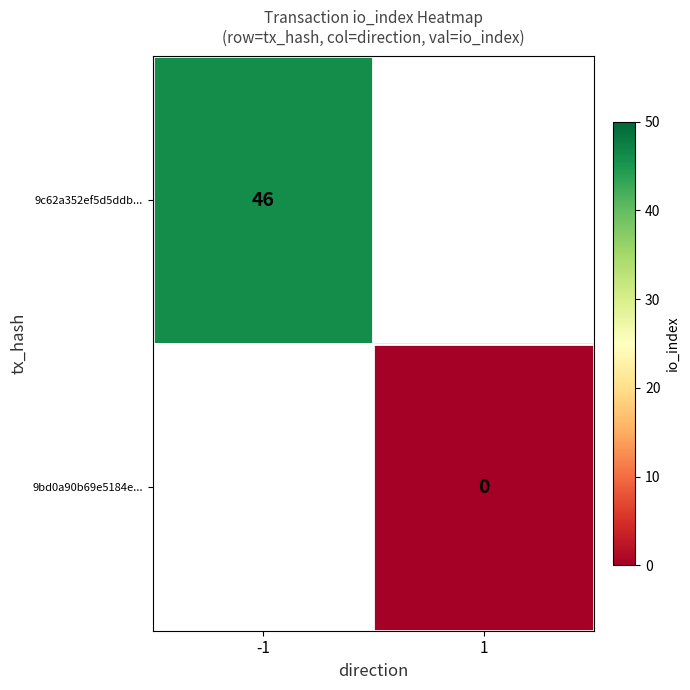

True or false: 9c62a352ef5d5ddb... has a value of 46 at -1.

True